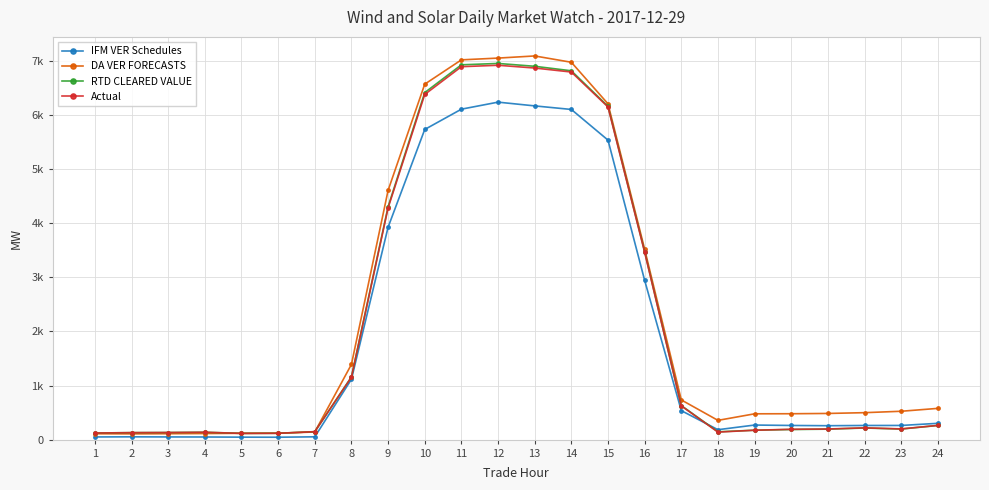

Which series has the largest total across all categories?

DA VER FORECASTS